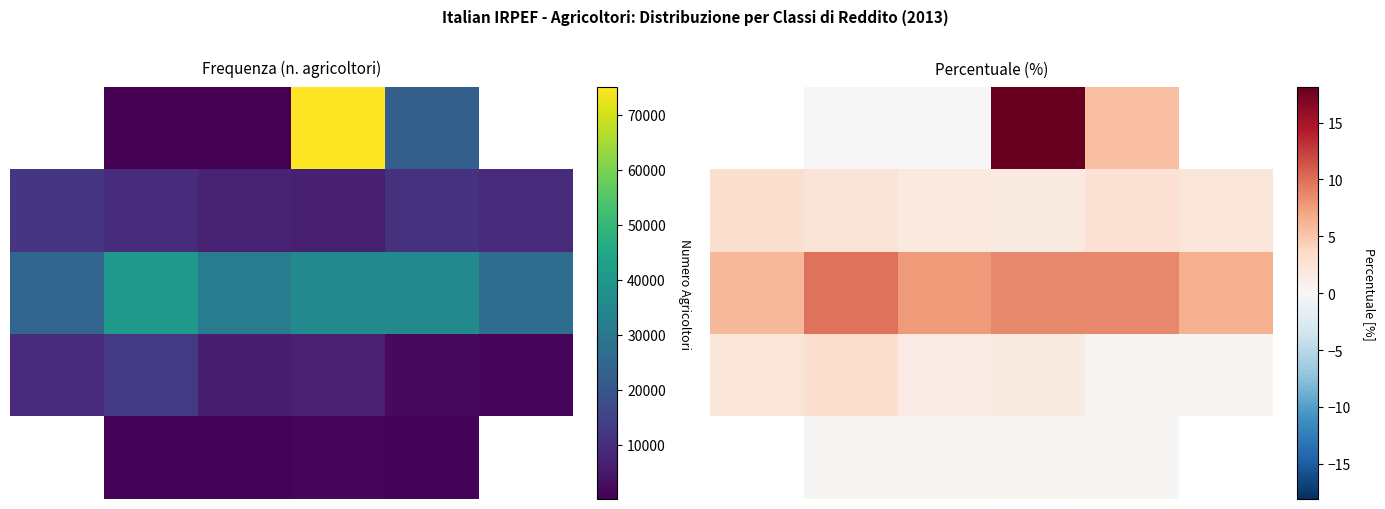

Which series has the largest total across all categories?

2